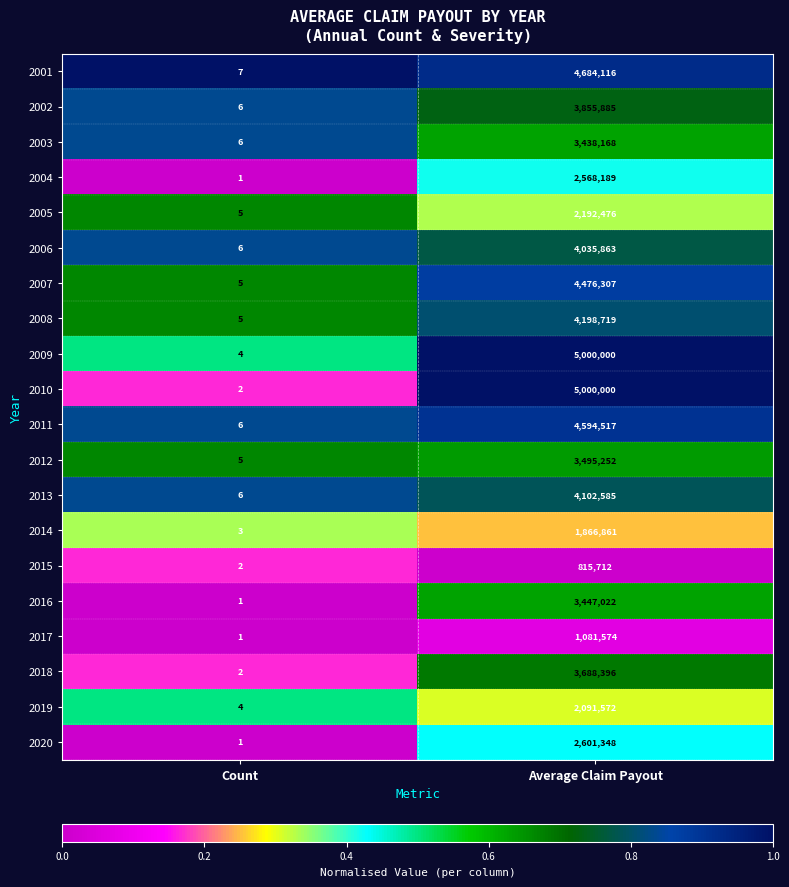

What is the difference between the highest and lowest values at Average Claim Payout?

4184288